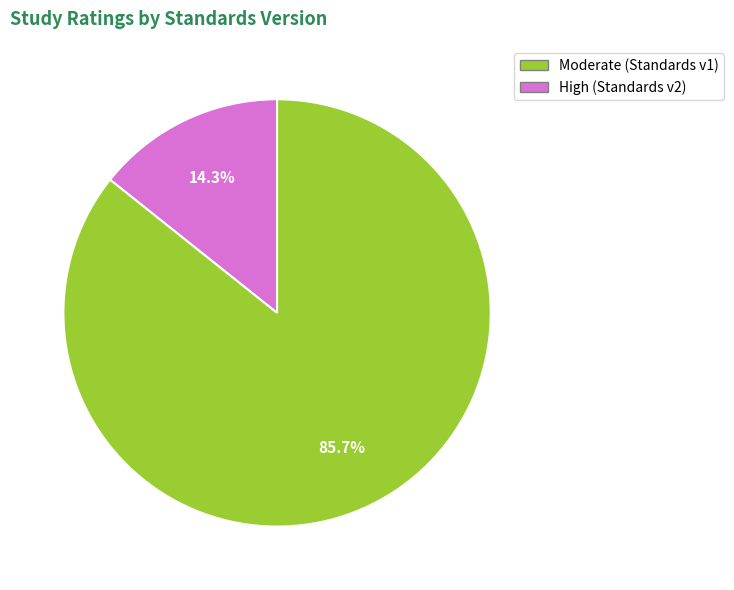

Does any single category account for the majority?

Yes